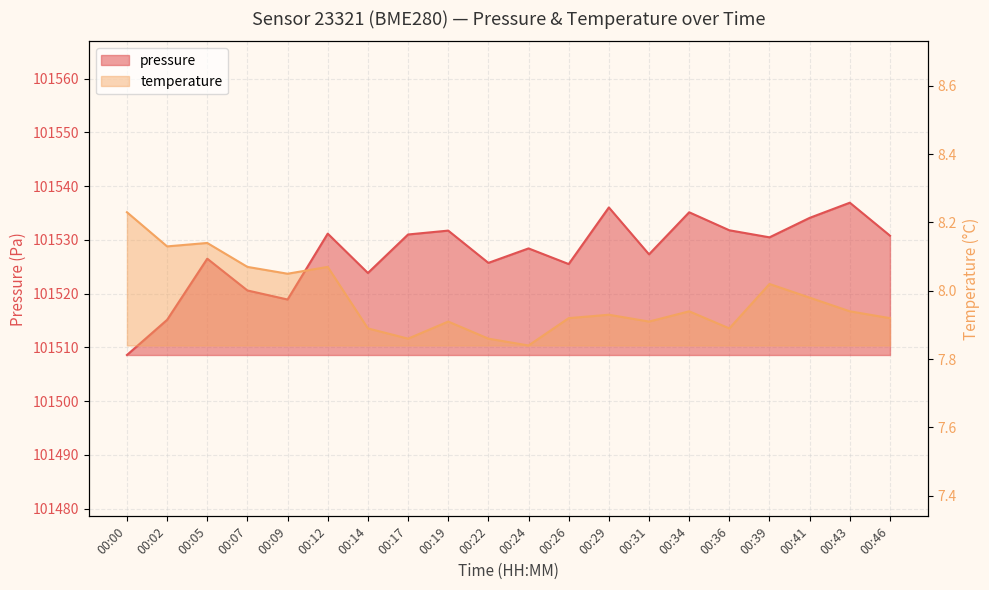

How many values in the pressure series are below 101530?

10